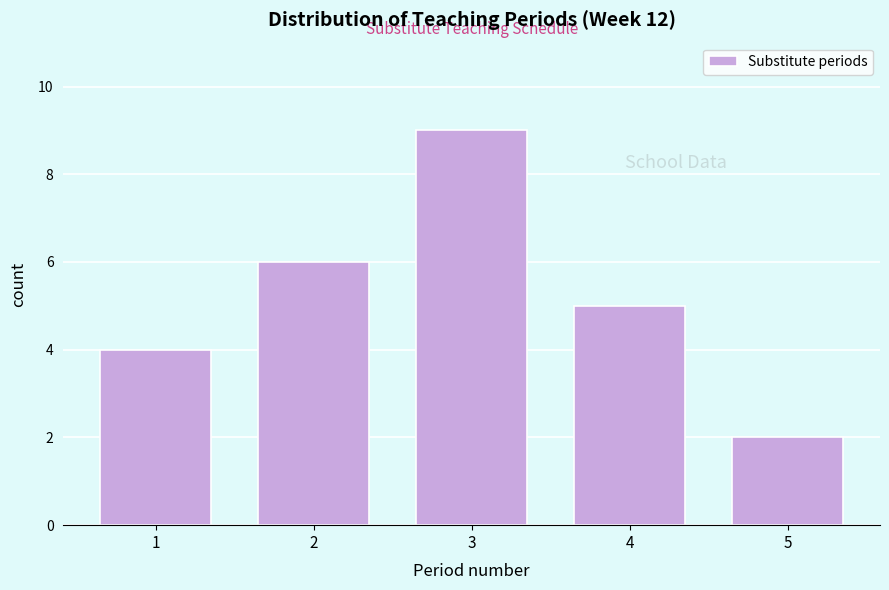

Reading left to right, what are all the values shown in this chart?

1=4	2=6	3=9	4=5	5=2